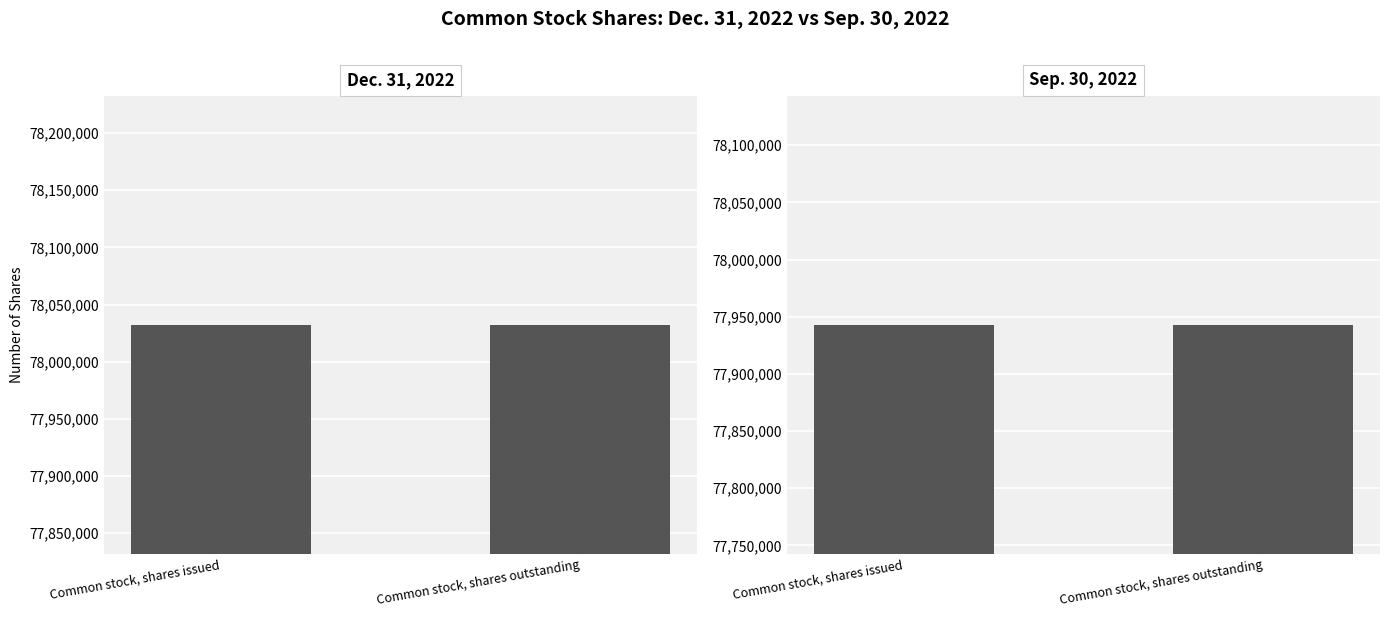

Where is Dec. 31, 2022 nearest to the value 78032135?

Common stock, shares issued